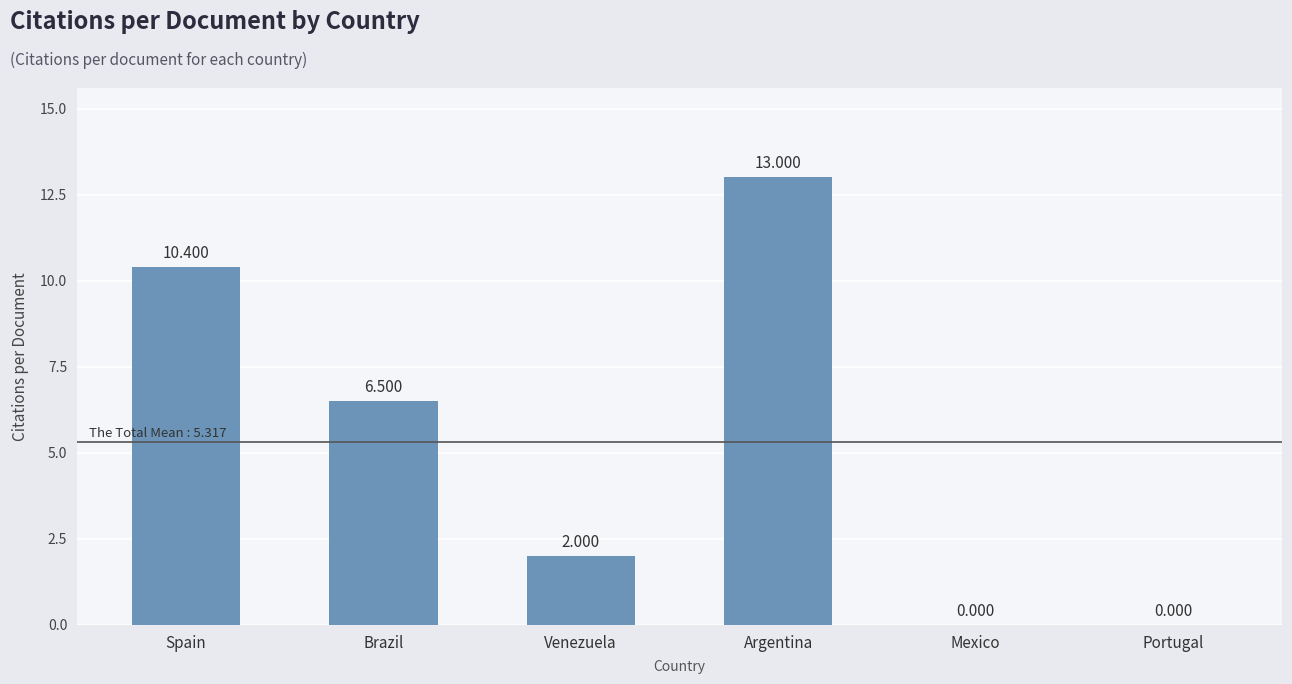

Which category has the highest value across all series?

Argentina